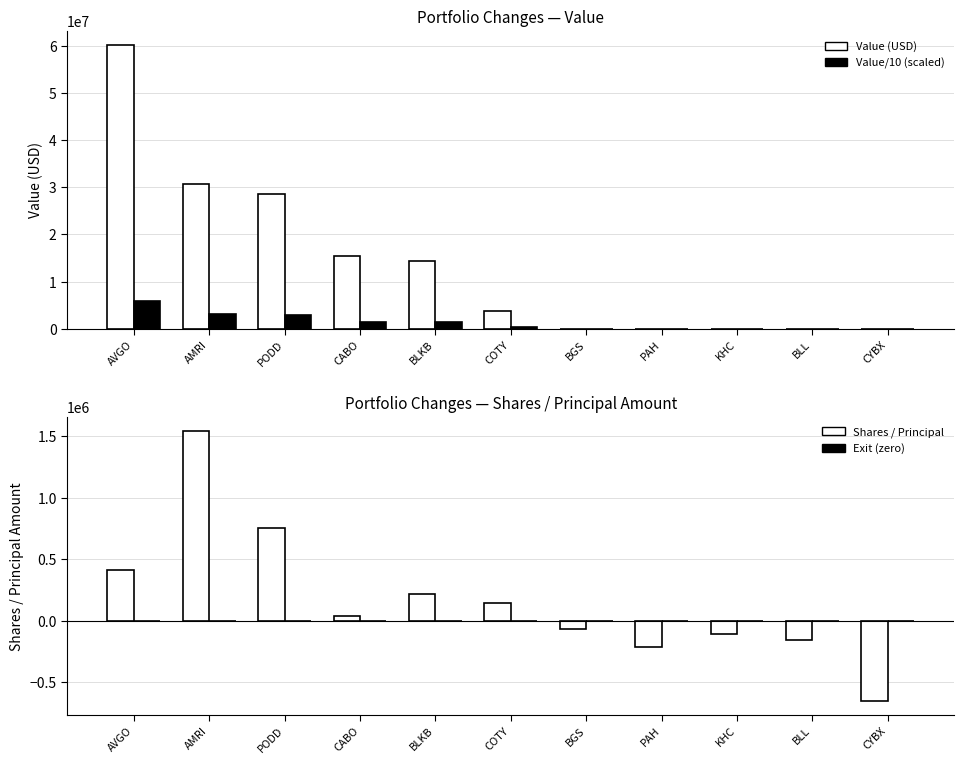

How many bars are there in total?

44